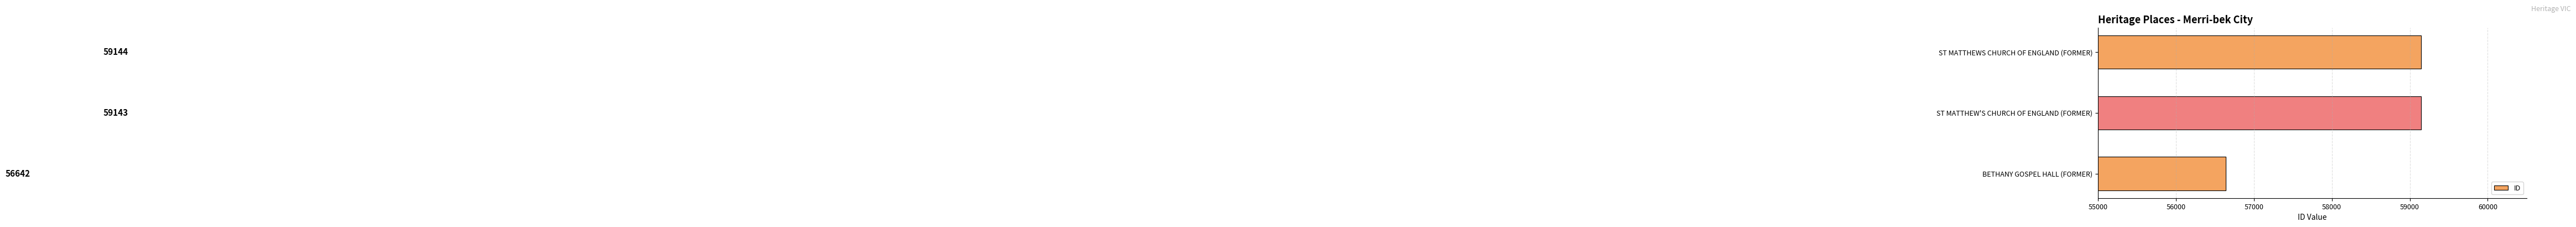

What is the difference between the maximum and minimum values?

2502